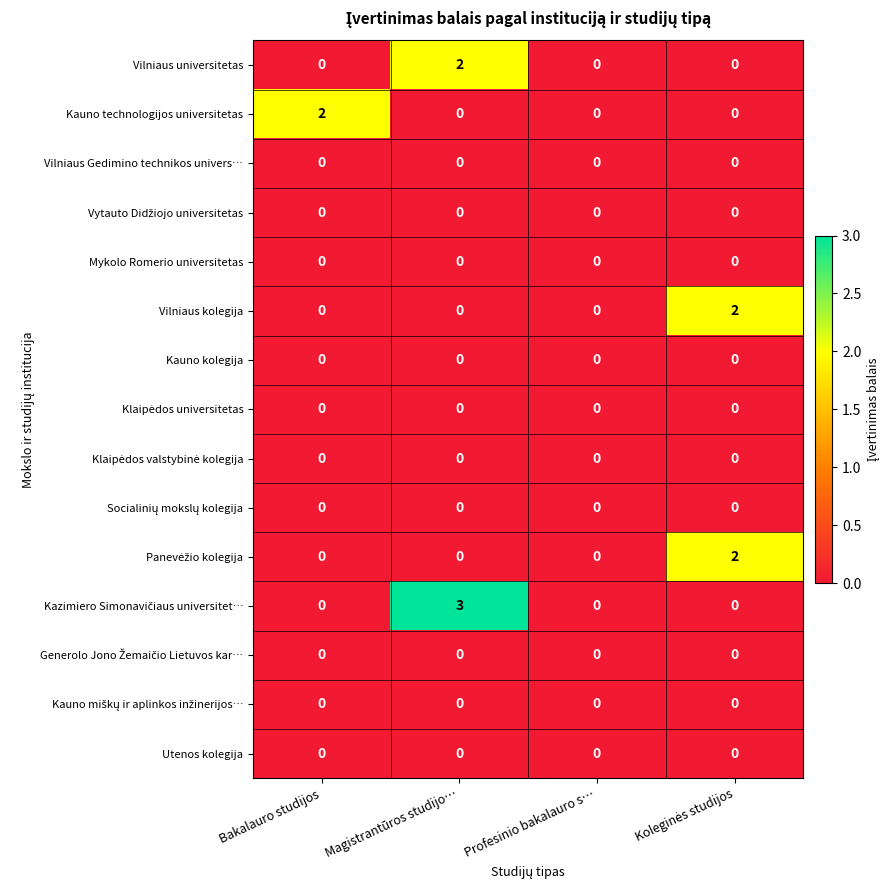

At which category is the sum across all series the highest?

Magistrantūros studijo…